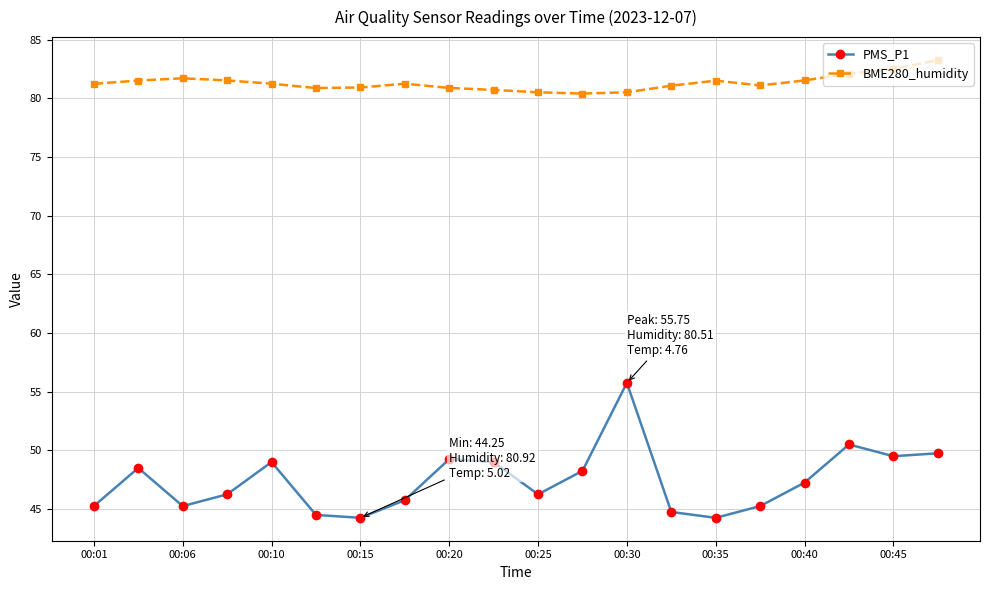

Rank the series by their average value, from highest to lowest.

BME280_humidity, PMS_P1